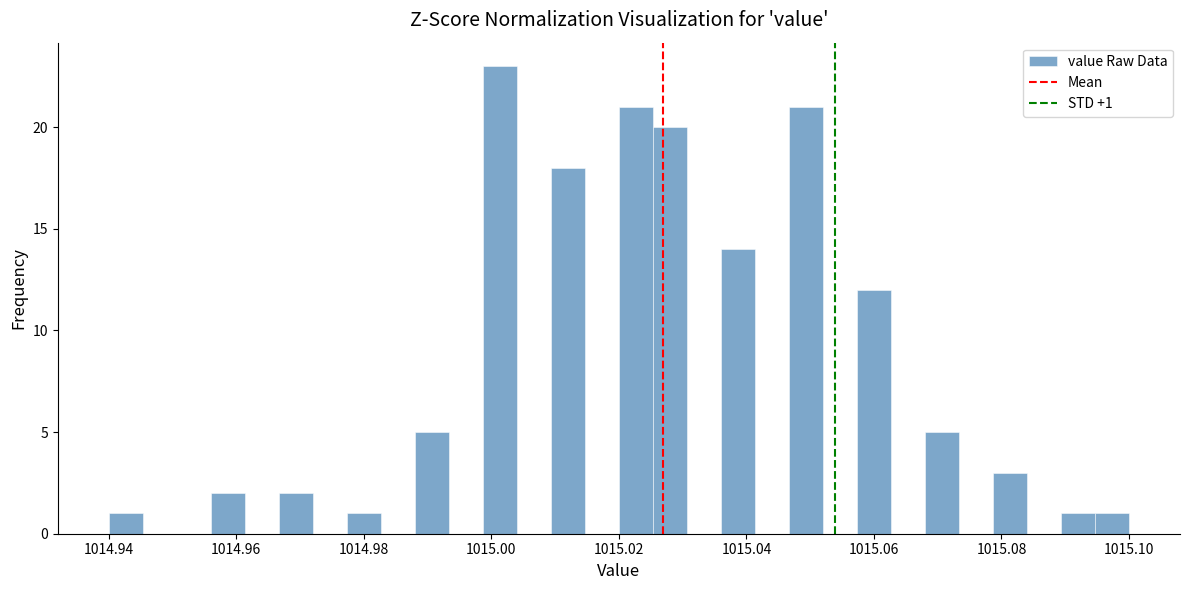

Read against the x-axis, roughly where is the centre of the tallest bar?

1015.002